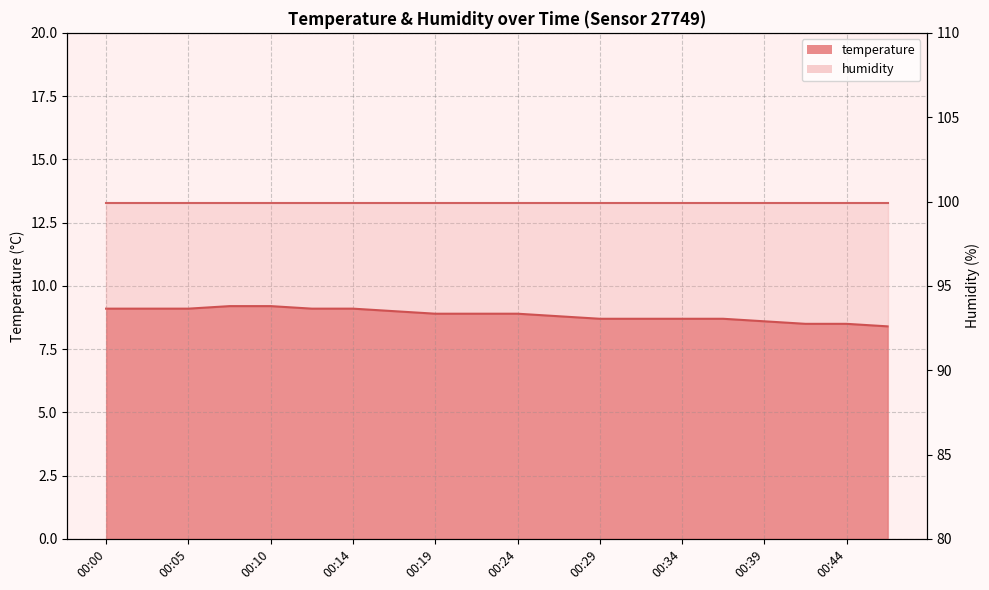

What is the maximum value shown in the chart?

9.2